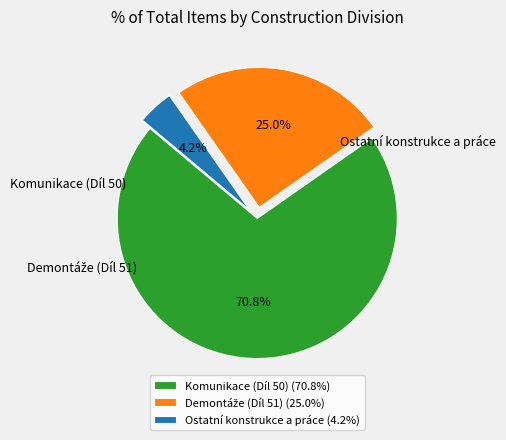

Which category accounts for the majority?

Komunikace (Díl 50)